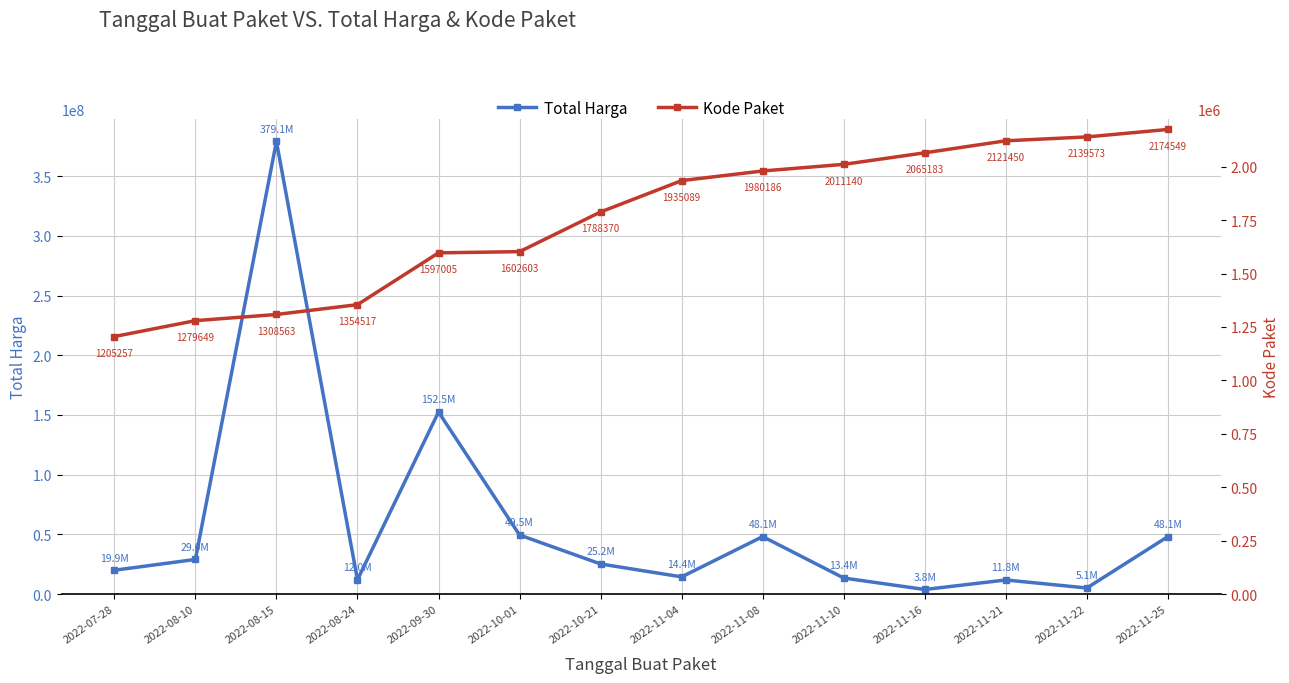

What is the value of the Total Harga point at the 1st from the left?

19950000